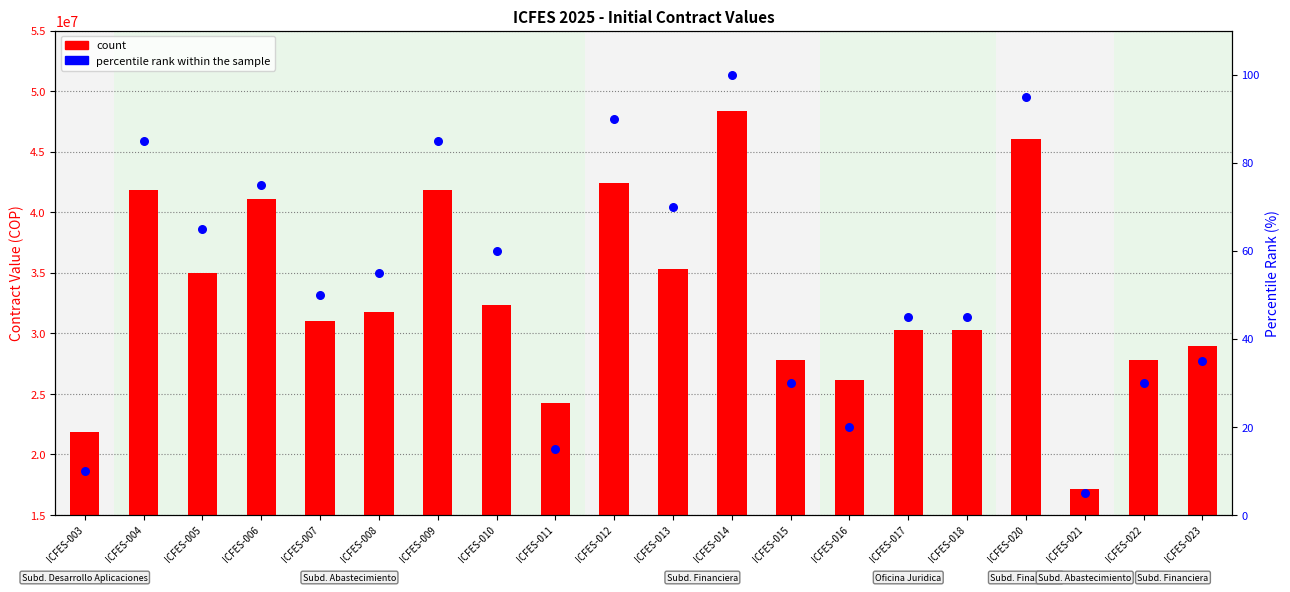

At which category is the sum across all series the highest?

ICFES-014